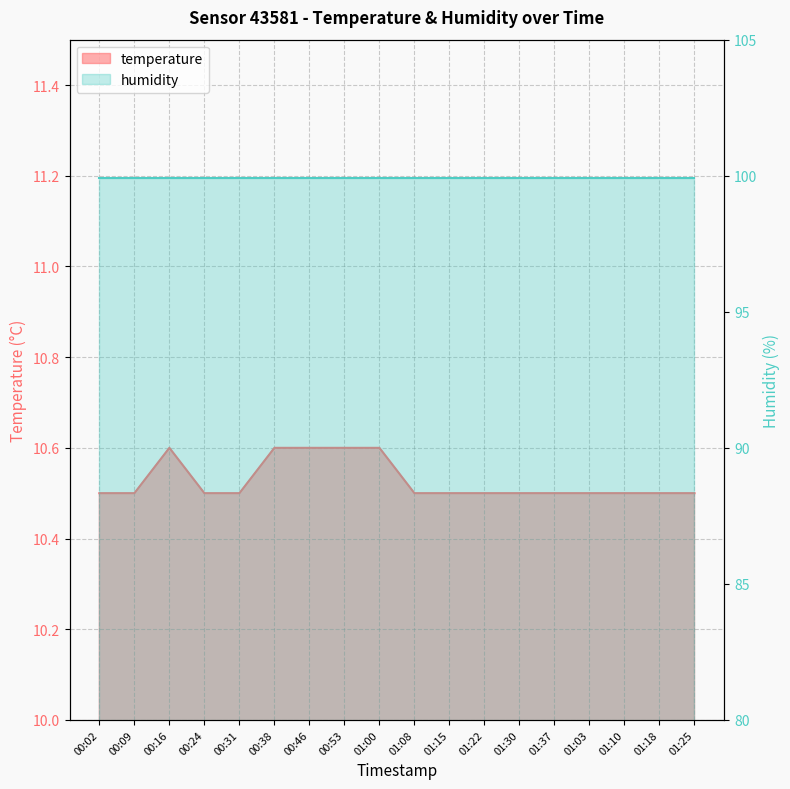

What is the change in value from 00:46 to 01:03?

-0.1